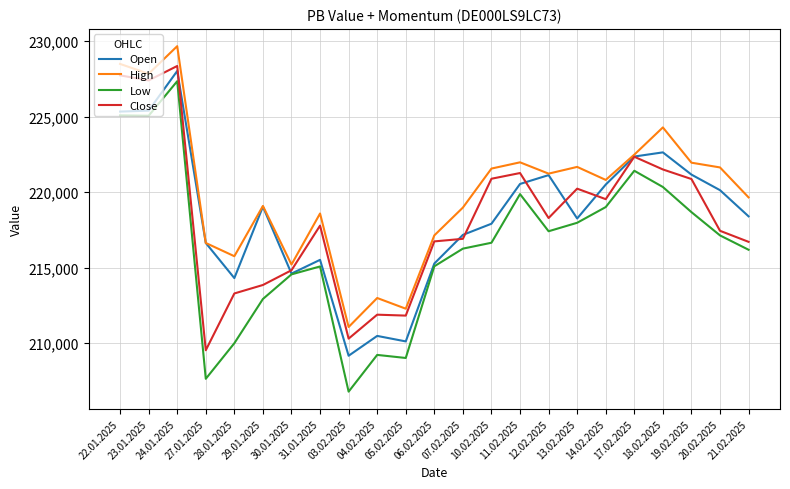

The Low series shows 225061 at 23.01.2025. True or false?

True